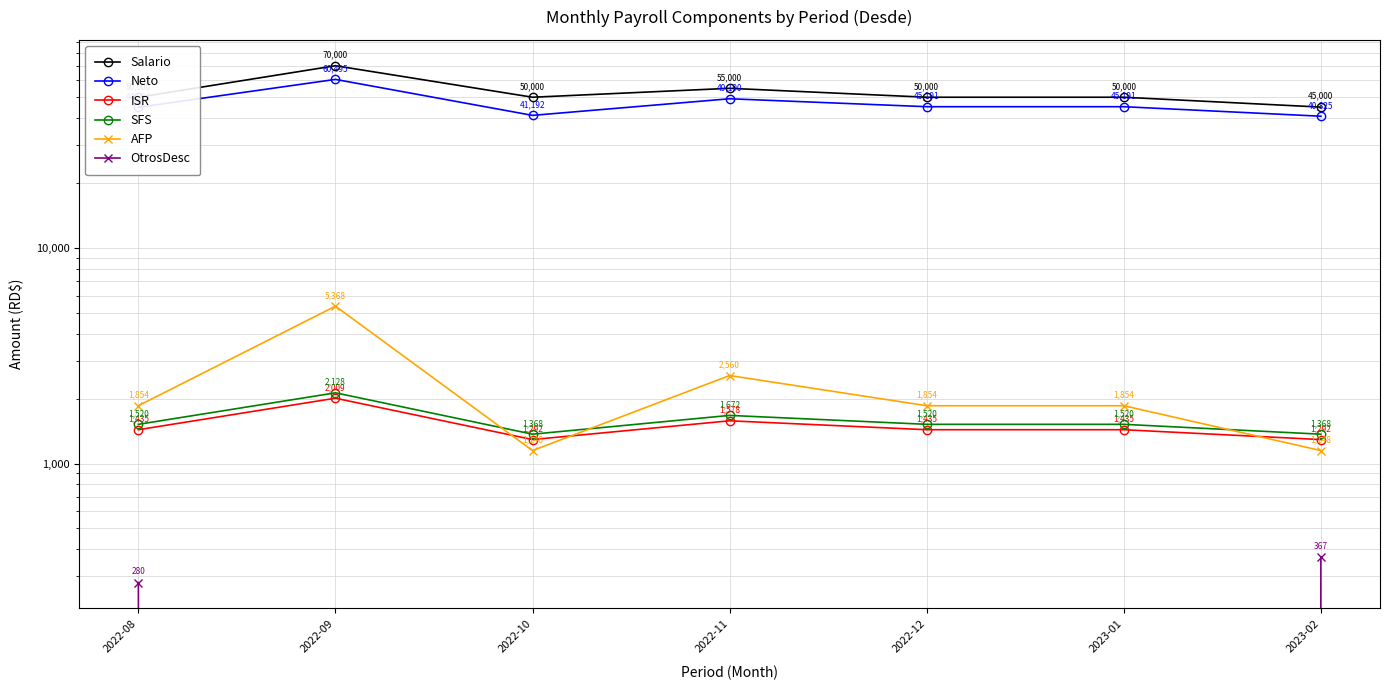

What is the total value across all series at 2023-01?

100000.0